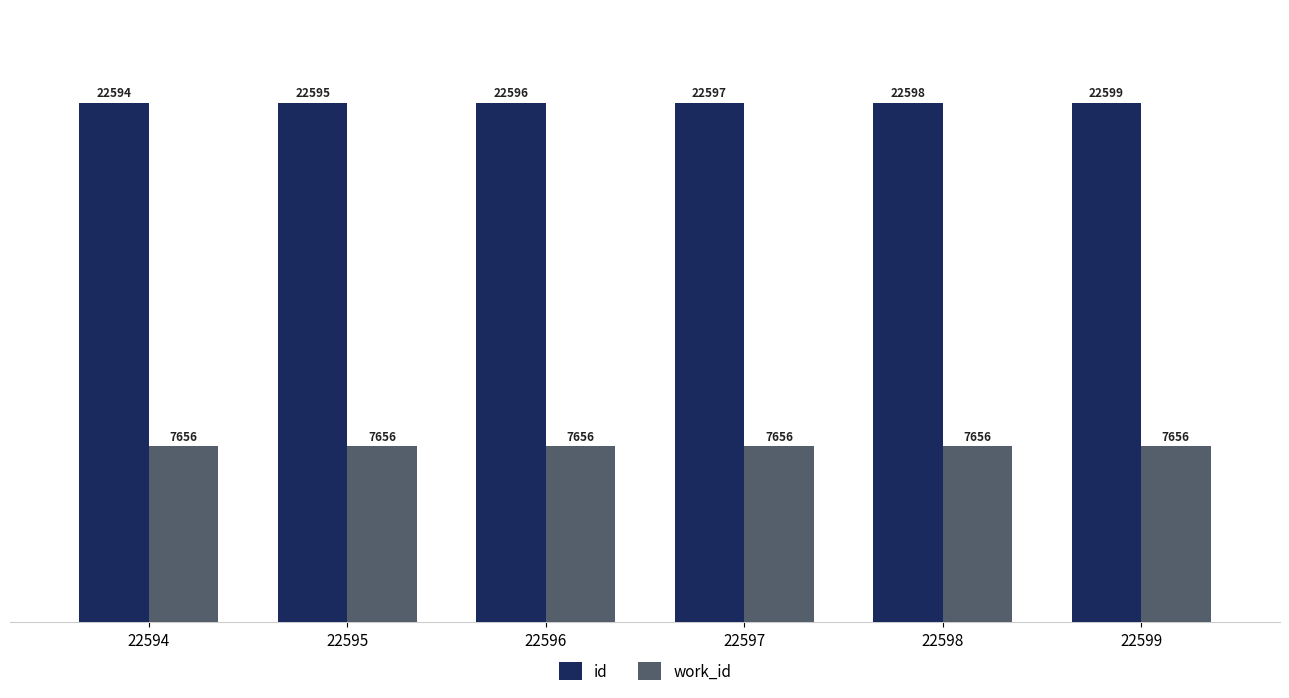

What is the value of the work_id bar at the 5th from the left?

7656